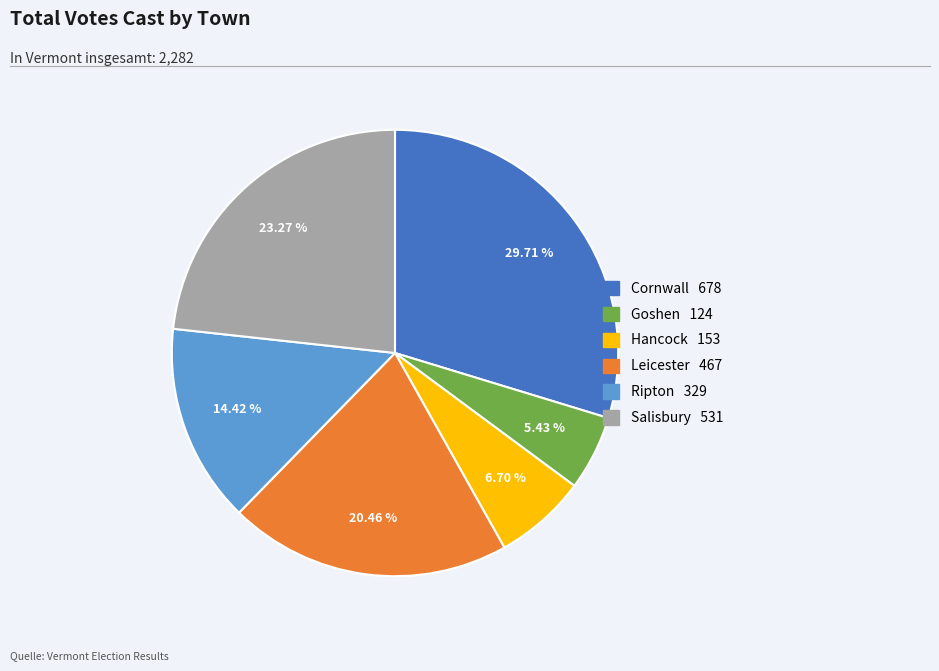

What portion of the pie excludes Cornwall?

70.3%